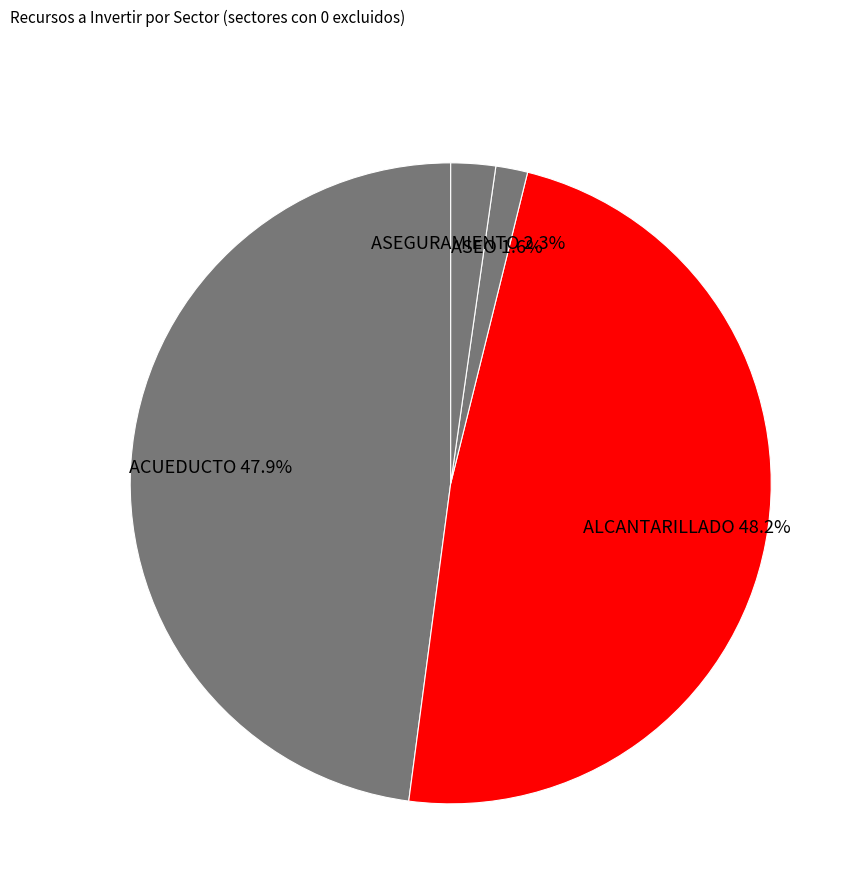

To the nearest percent, what is the average slice percentage?

25%